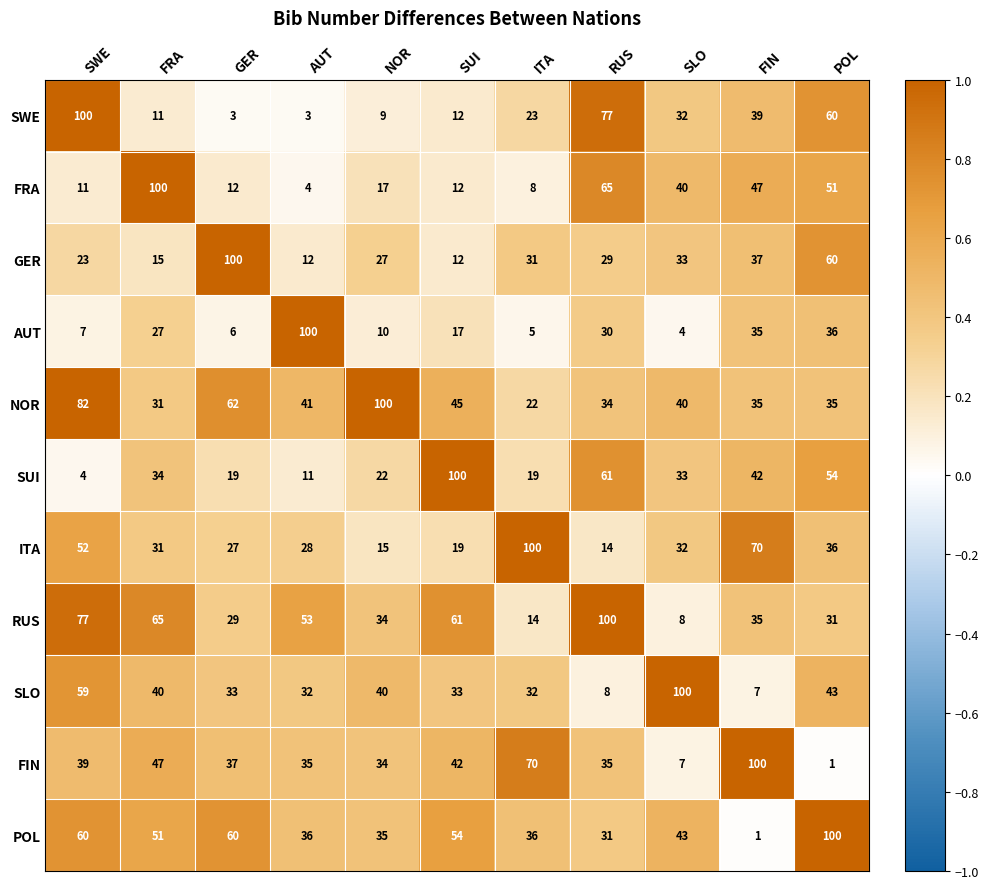

What is the average value of the SLO series?

39